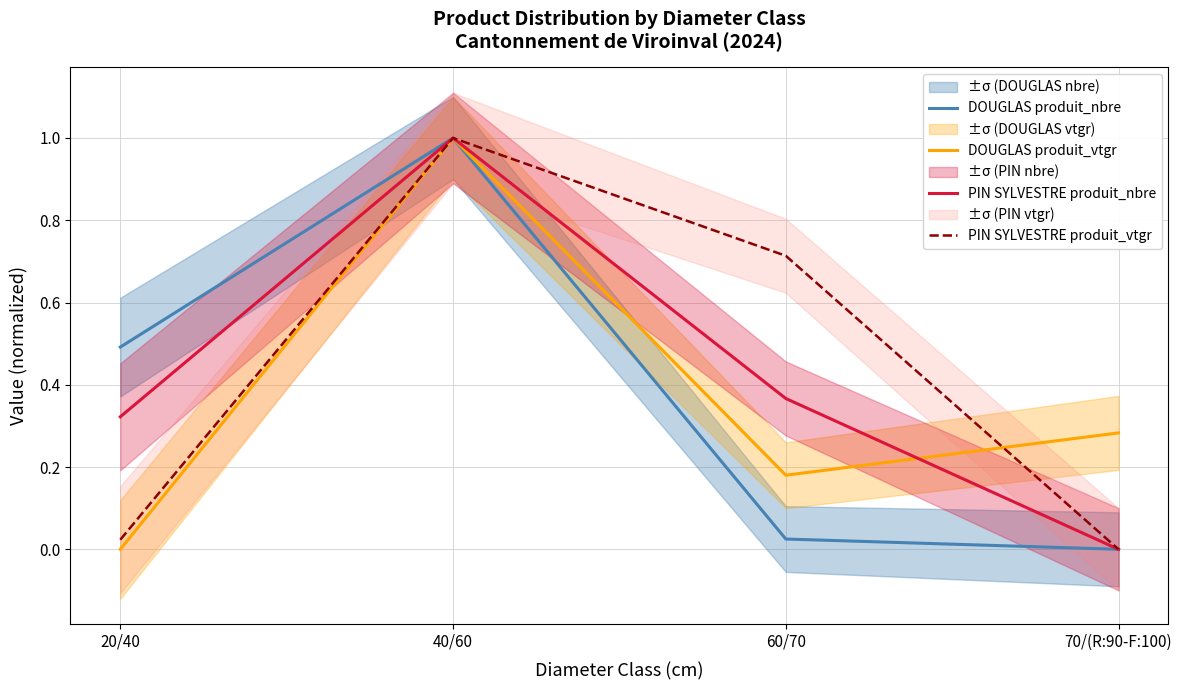

Is it true that DOUGLAS produit_nbre equals 0.7 at 20/40?

False